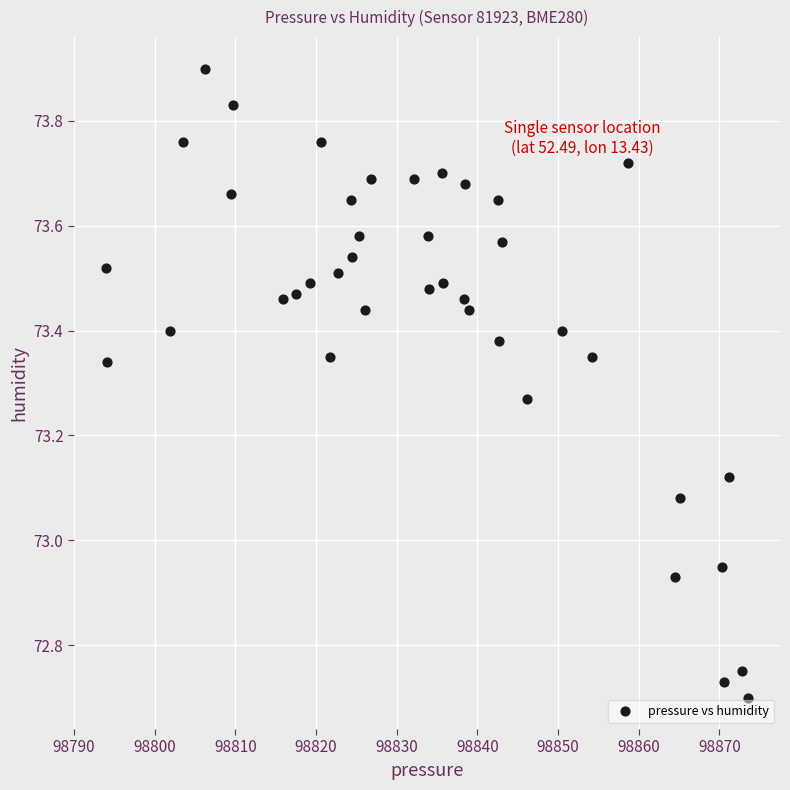

What is the range of X values (max minus min)?

79.6